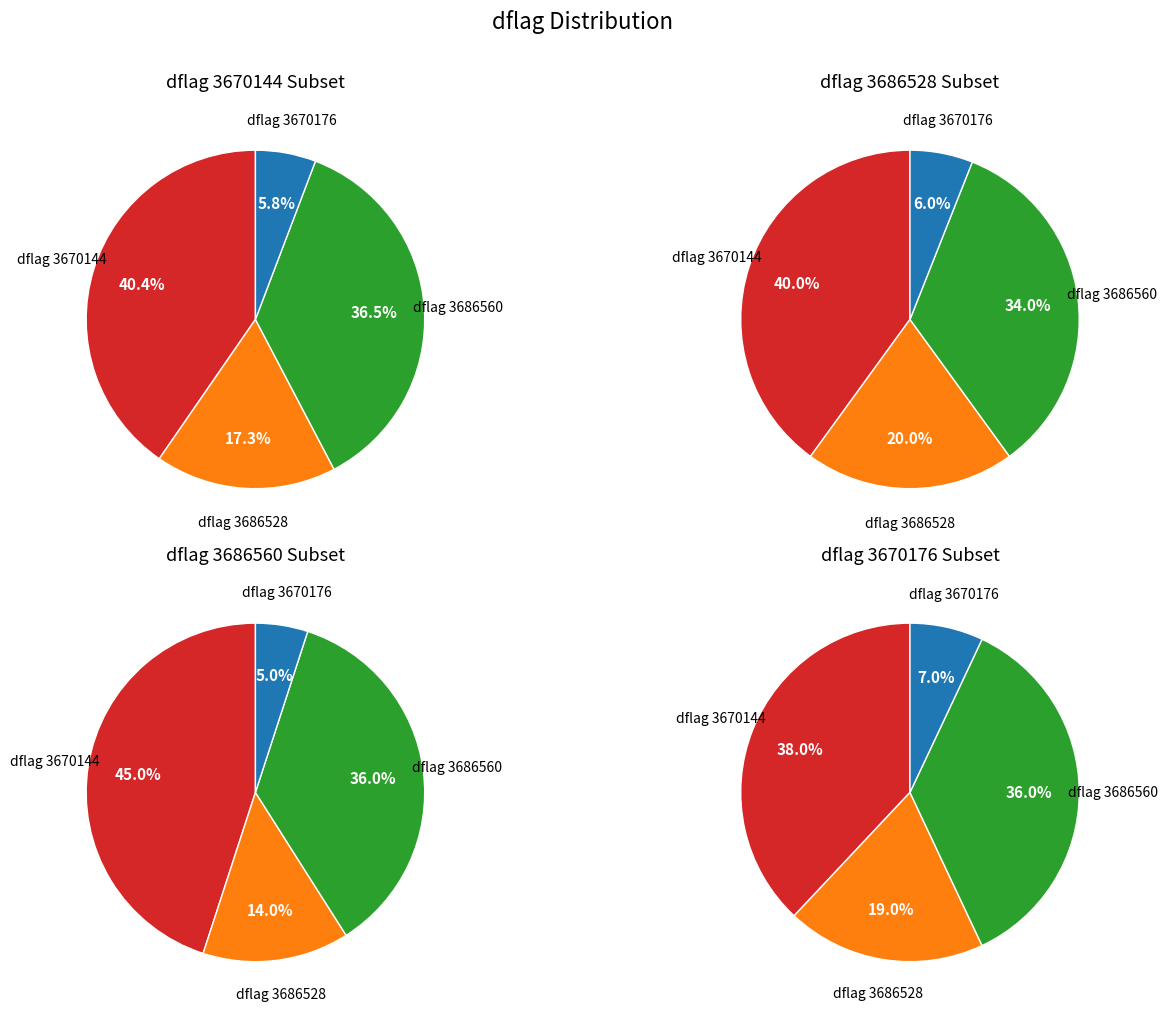

Which category has the smallest portion of the pie?

3670176